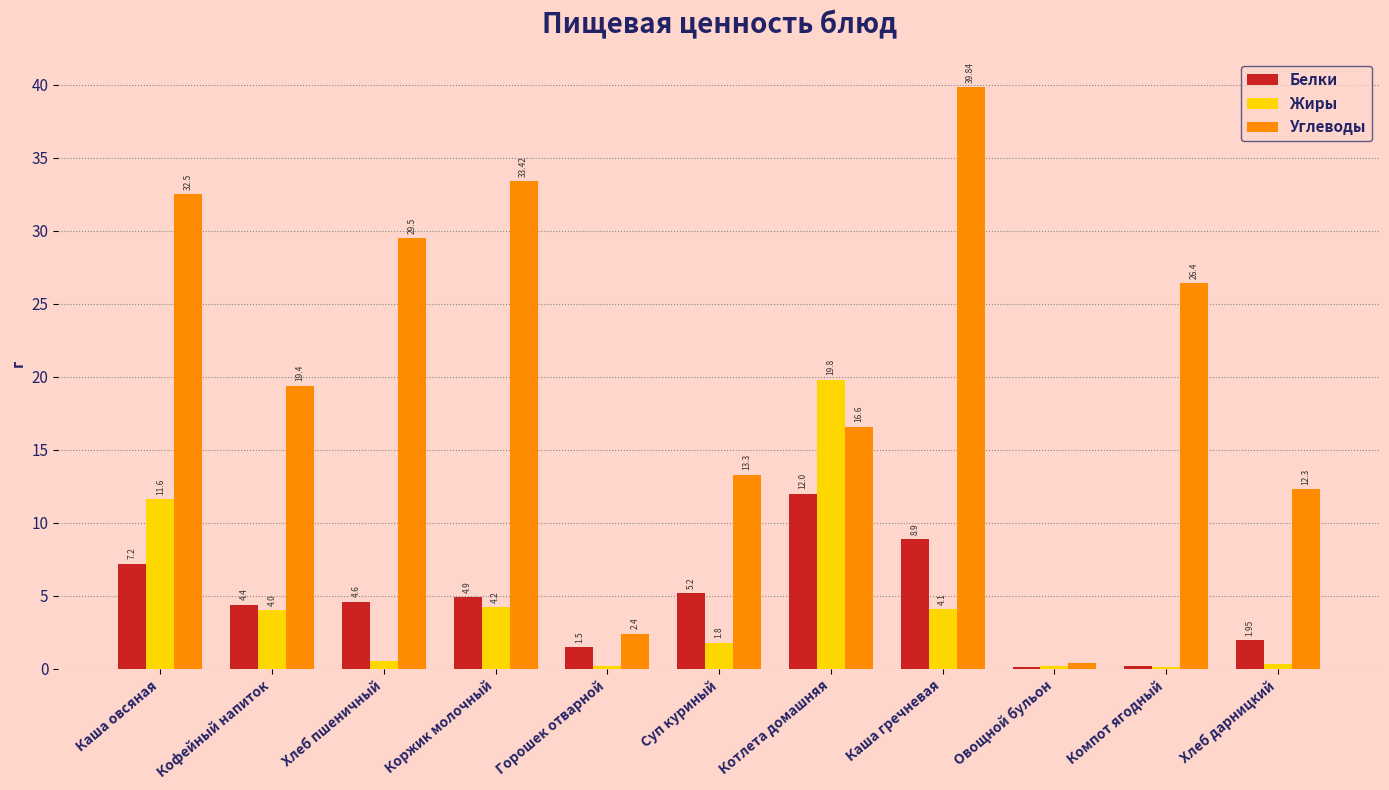

What is the spread (max minus min) of values at Хлеб дарницкий?

12.0